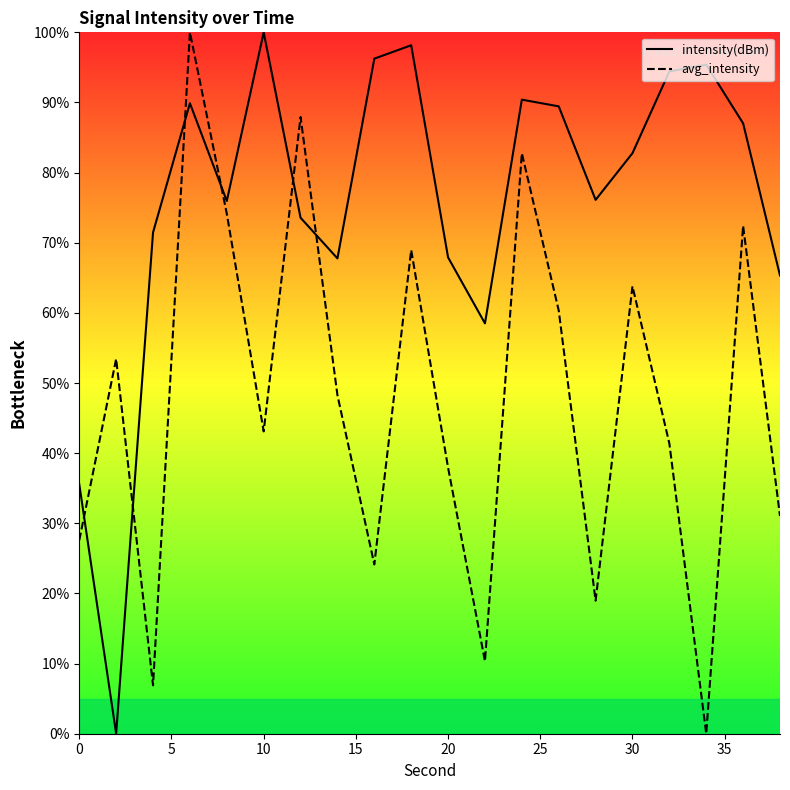

List the series in order of their overall mean, lowest first.

avg_intensity, intensity(dBm)